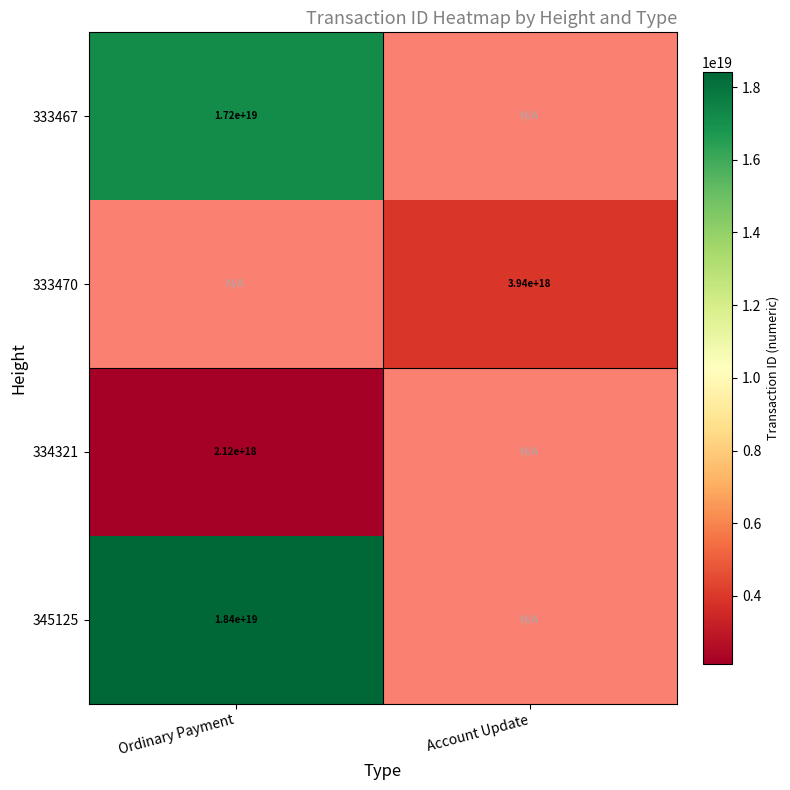

Is the value of 345125 at Ordinary Payment greater than the value of 334321 at Ordinary Payment?

Yes